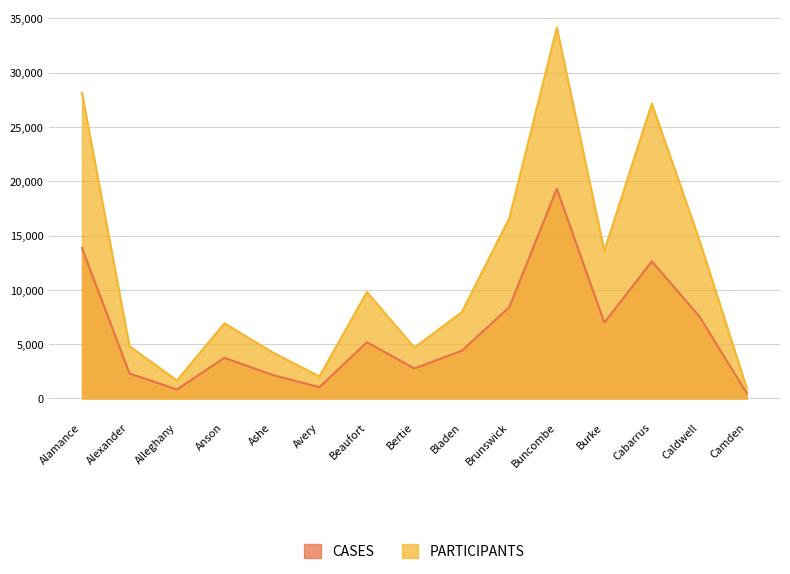

What is the difference between the highest and lowest values at Anson?

3176